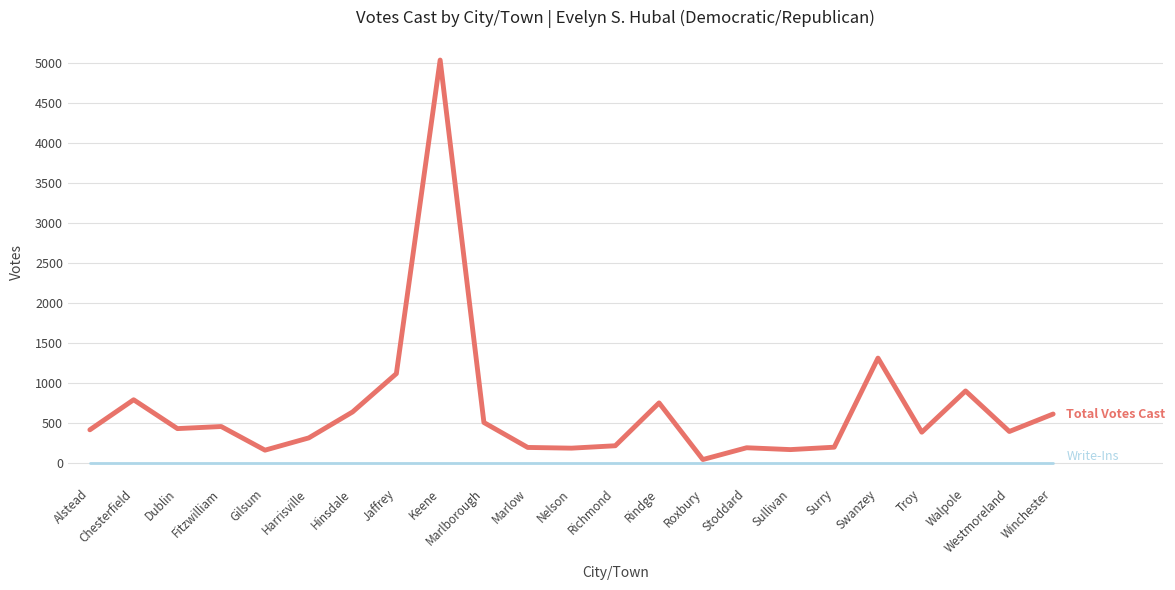

What is the difference between the highest and lowest values at Marlborough?

507